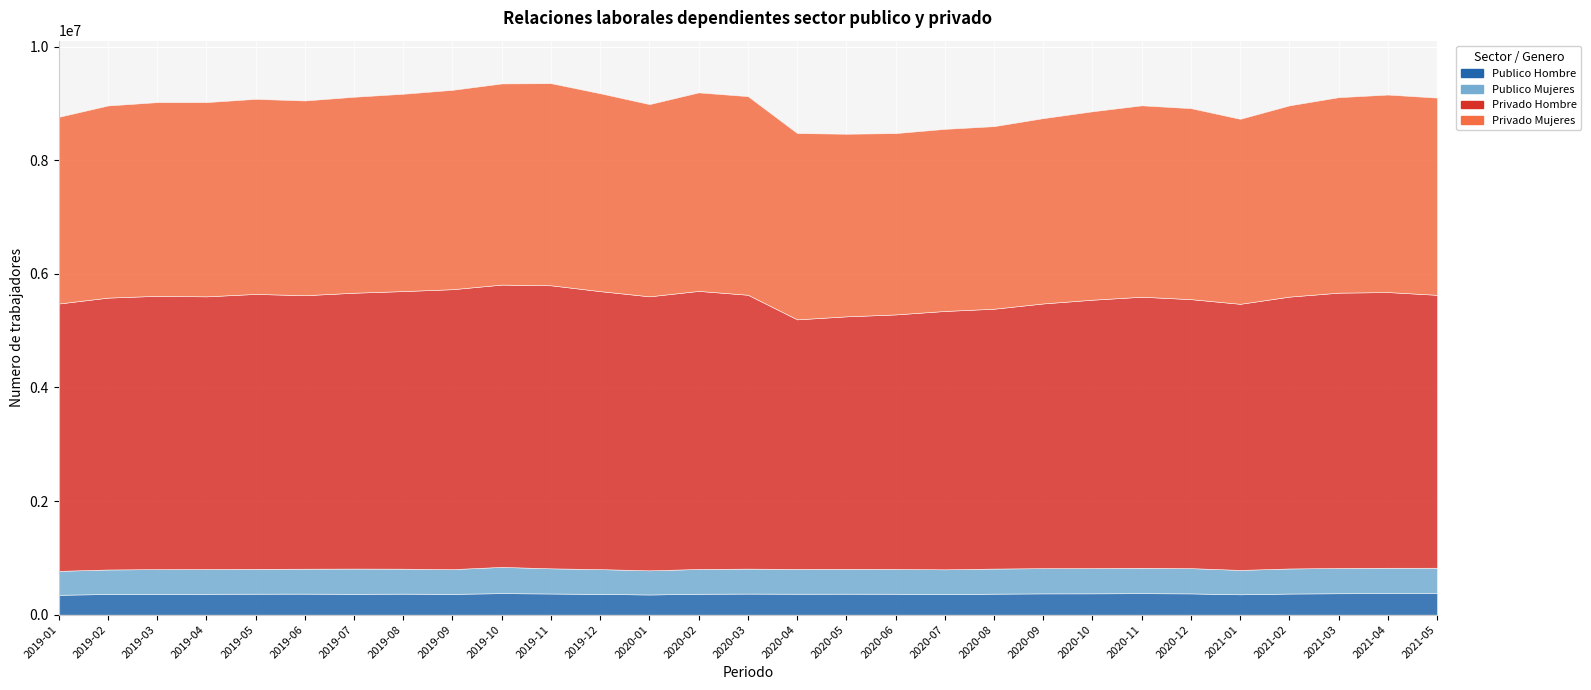

What is the sum of all Publico Mujeres values?

12741953